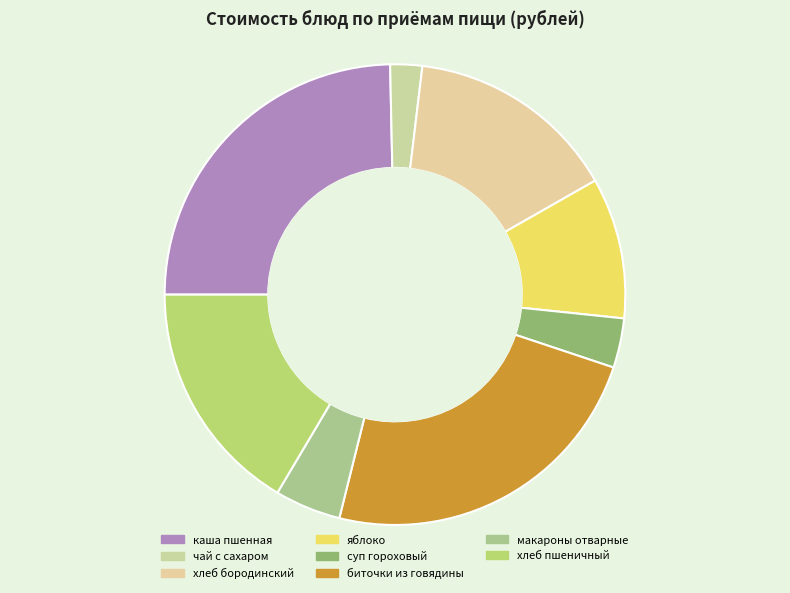

Rank the categories by value from highest to lowest.

каша пшенная, биточки из говядины, хлеб пшеничный, хлеб бородинский, яблоко, макароны отварные, суп гороховый, чай с сахаром